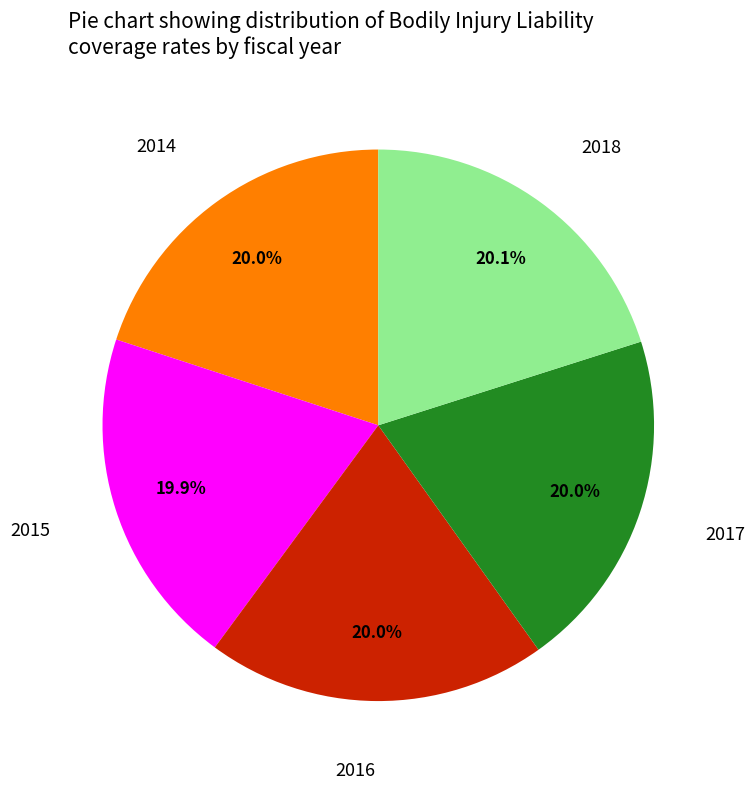

Does 2014 account for over 50% of the chart?

No